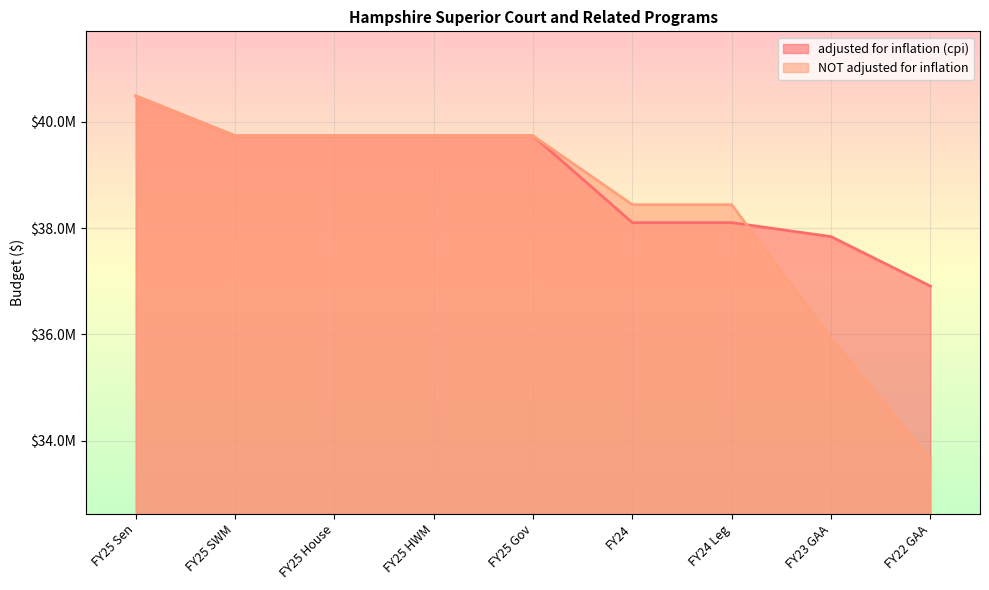

What is the sum of all adjusted for inflation (cpi) values?

350362330